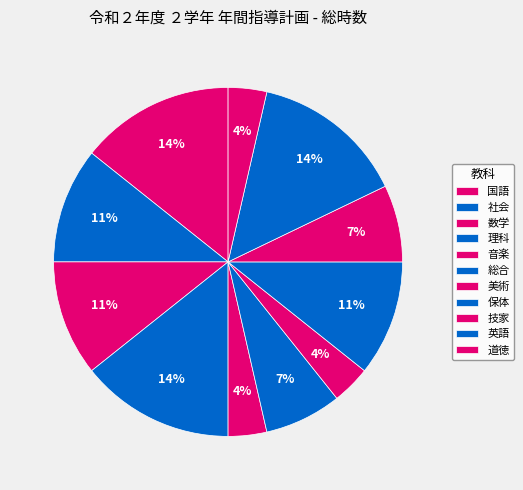

Is the sum of 社会 and 美術 greater than half?

No